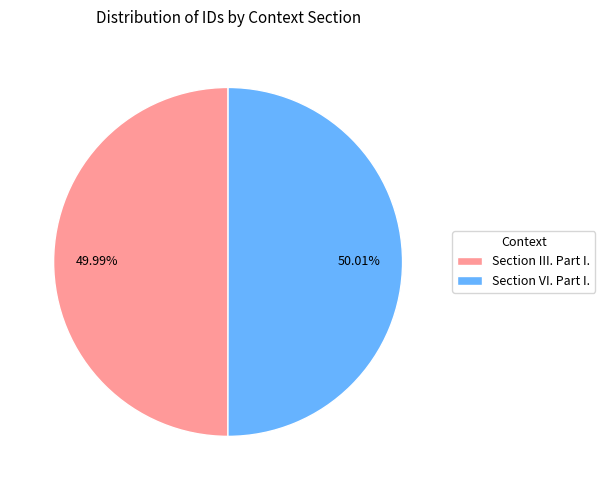

Is there a majority slice in this chart?

Yes